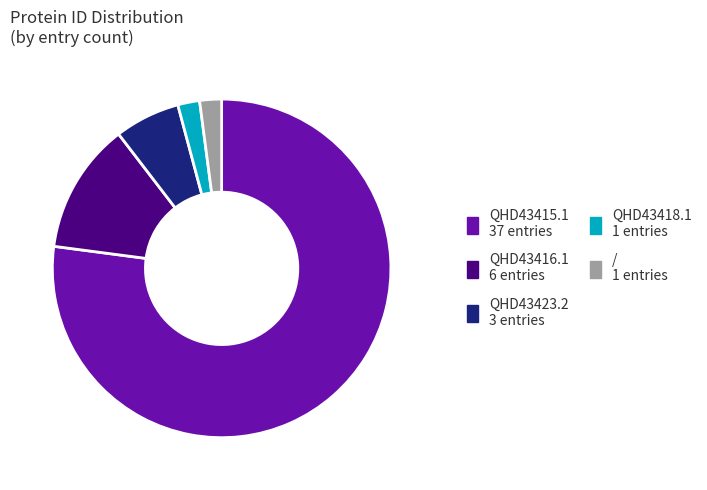

Which slice represents more than half of the pie?

QHD43415.1